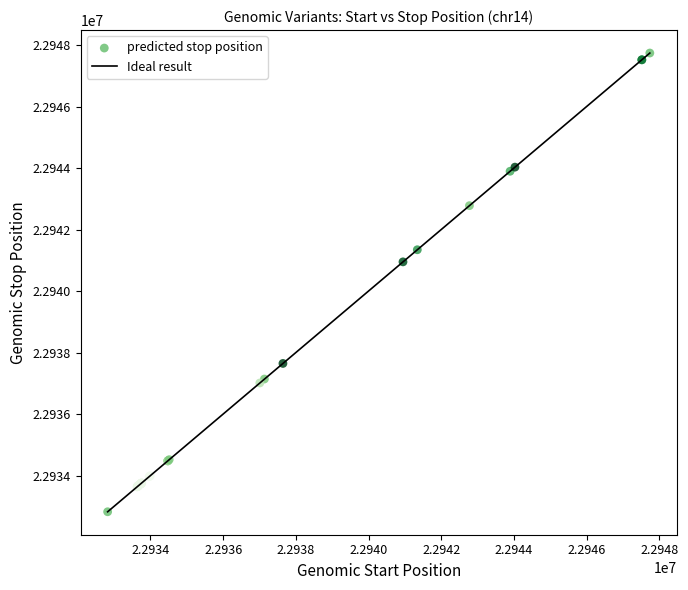

What Y value in the scatter plot is closest to 22940282?

22940950